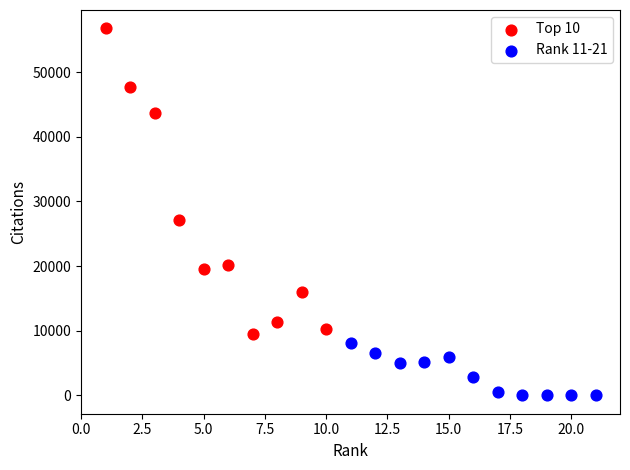

Which series has the widest spread of Y values?

Top 10